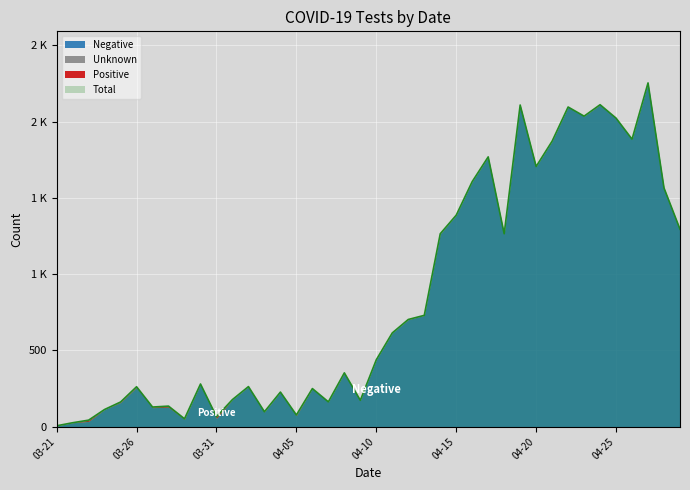

At which label is Total closest to 1130?

2020-04-14